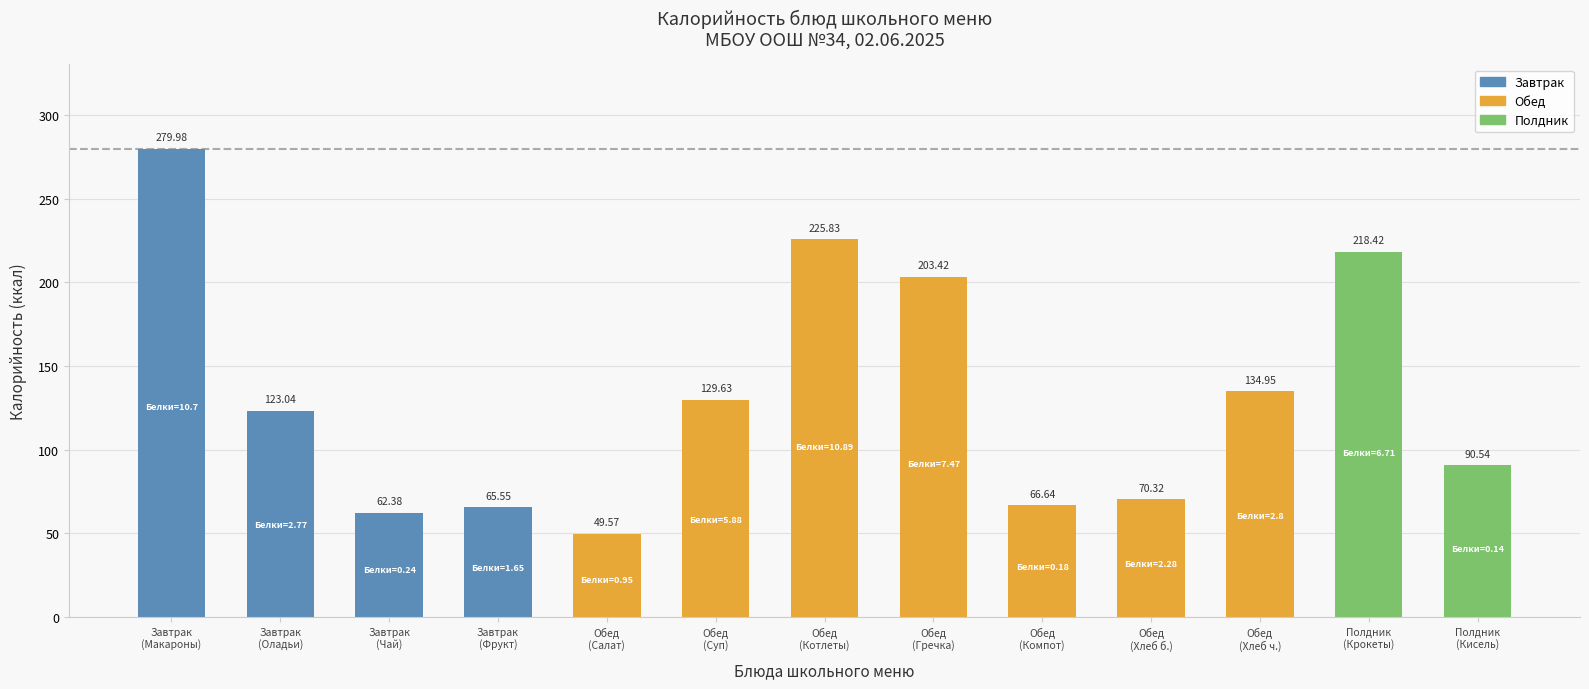

True or false: the data shows 90.5 at Полдник
(Кисель).

True